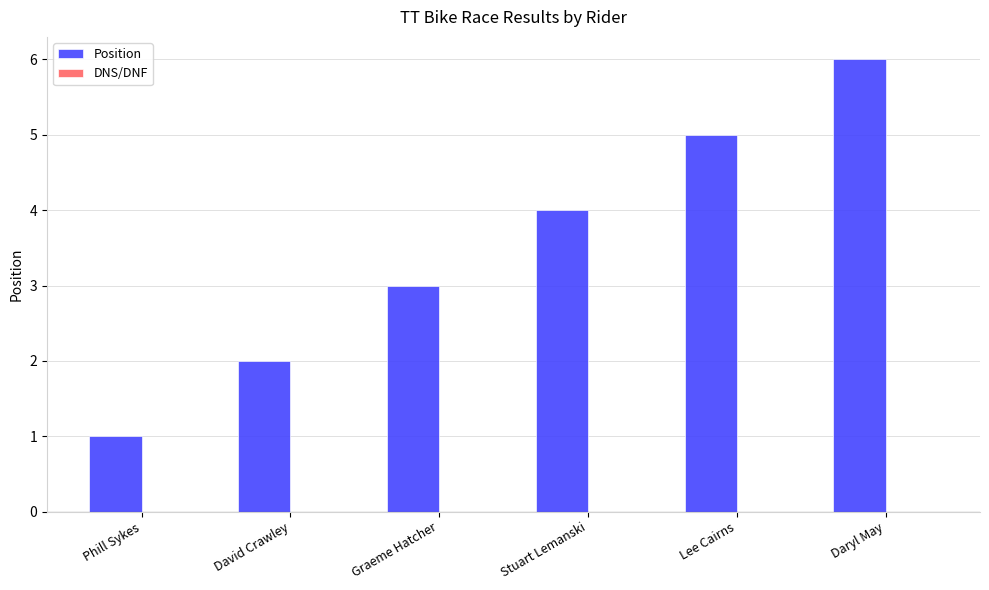

What is the label of the 4th bar from the right?

Graeme Hatcher